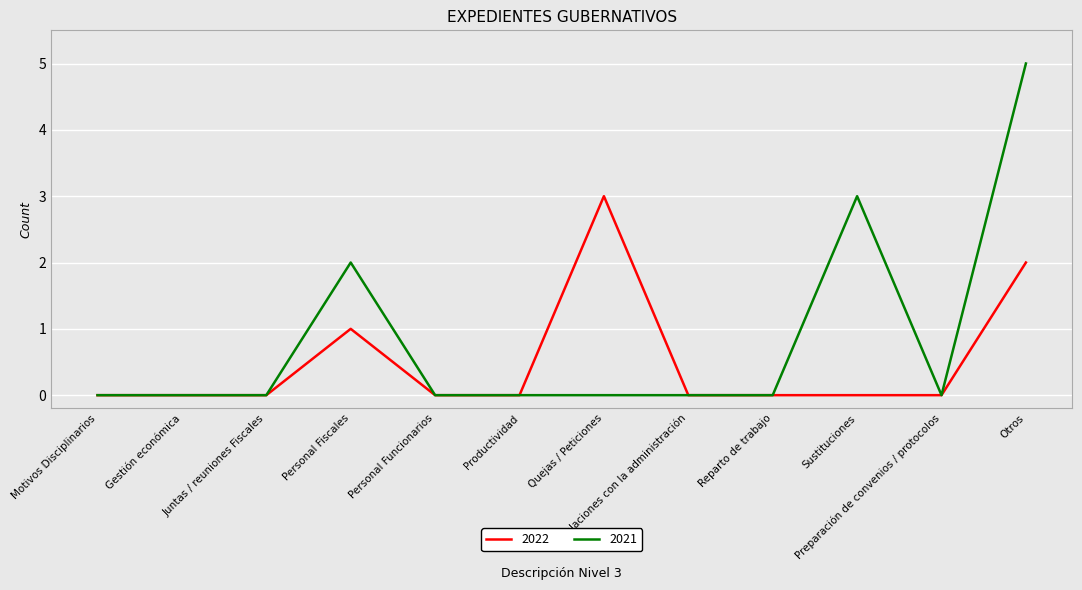

What is the greatest value displayed?

5